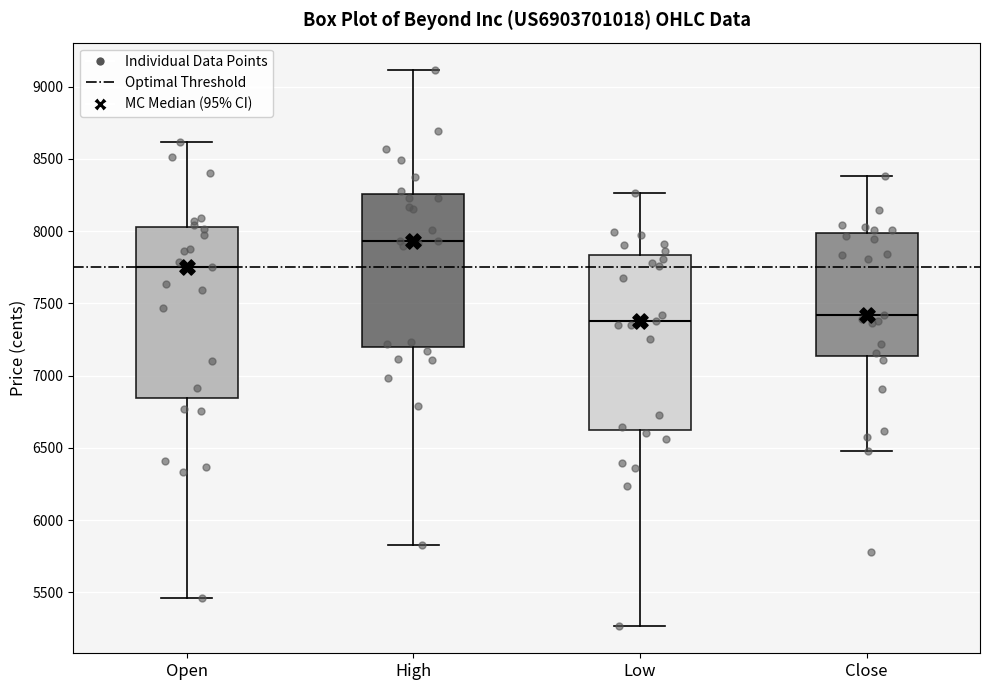

Reading left to right, read every box against the y-axis: the position of its median line, the range the box covers, and the ends of its whiskers. The values are not printed on the chart, so give them approximately, as read against the axis.

Open: median 7750, box 6850 to 8050, whiskers 5450 to 8600
High: median 7950, box 7200 to 8250, whiskers 5850 to 9100
Low: median 7400, box 6600 to 7850, whiskers 5250 to 8250
Close: median 7400, box 7150 to 8000, whiskers 6500 to 8400